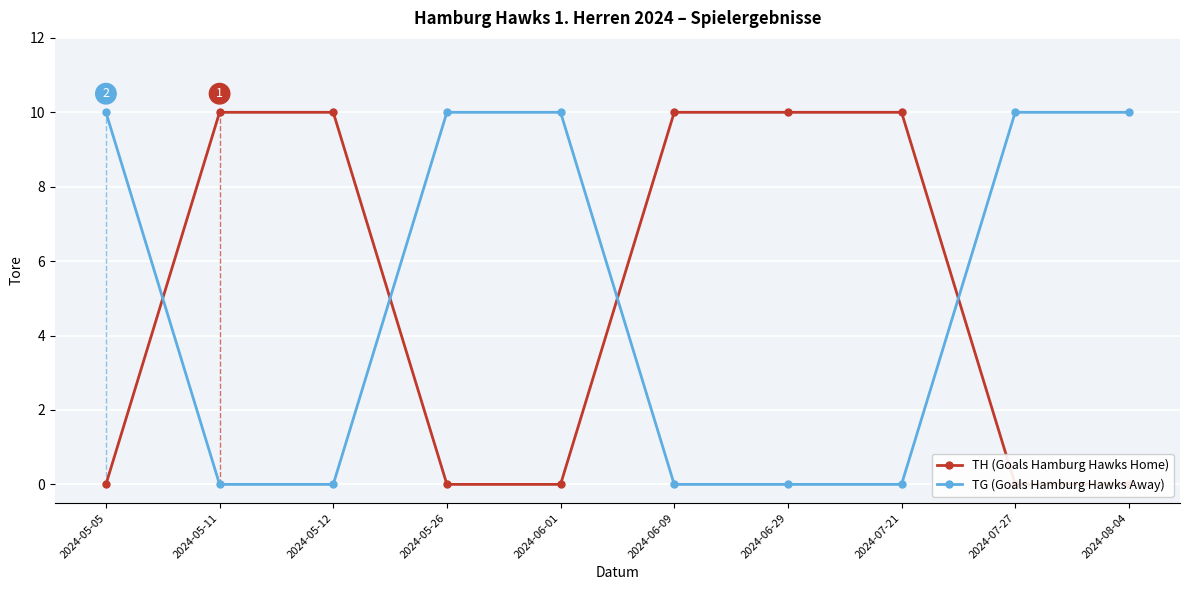

What are all the series names shown in the legend?

TH (Goals Hamburg Hawks Home), TG (Goals Hamburg Hawks Away)